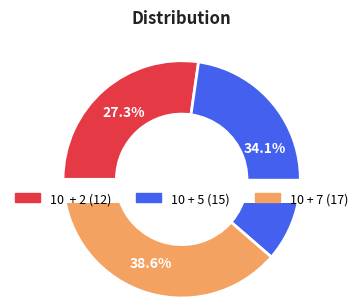

Is it true that 10 + 5 is 34% of the pie?

True